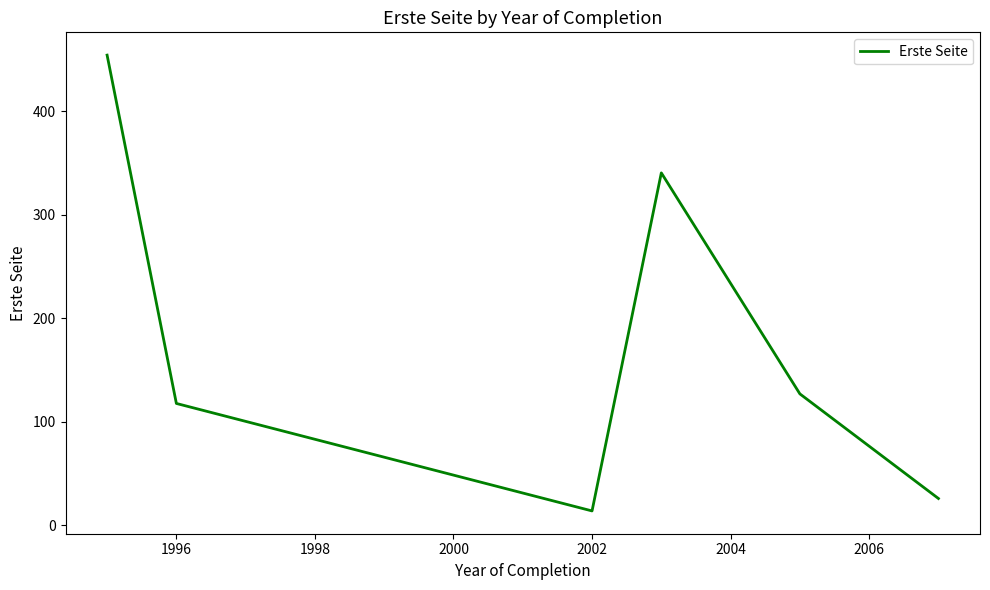

How many interior local peaks (higher than both neighbors) does the data have?

1